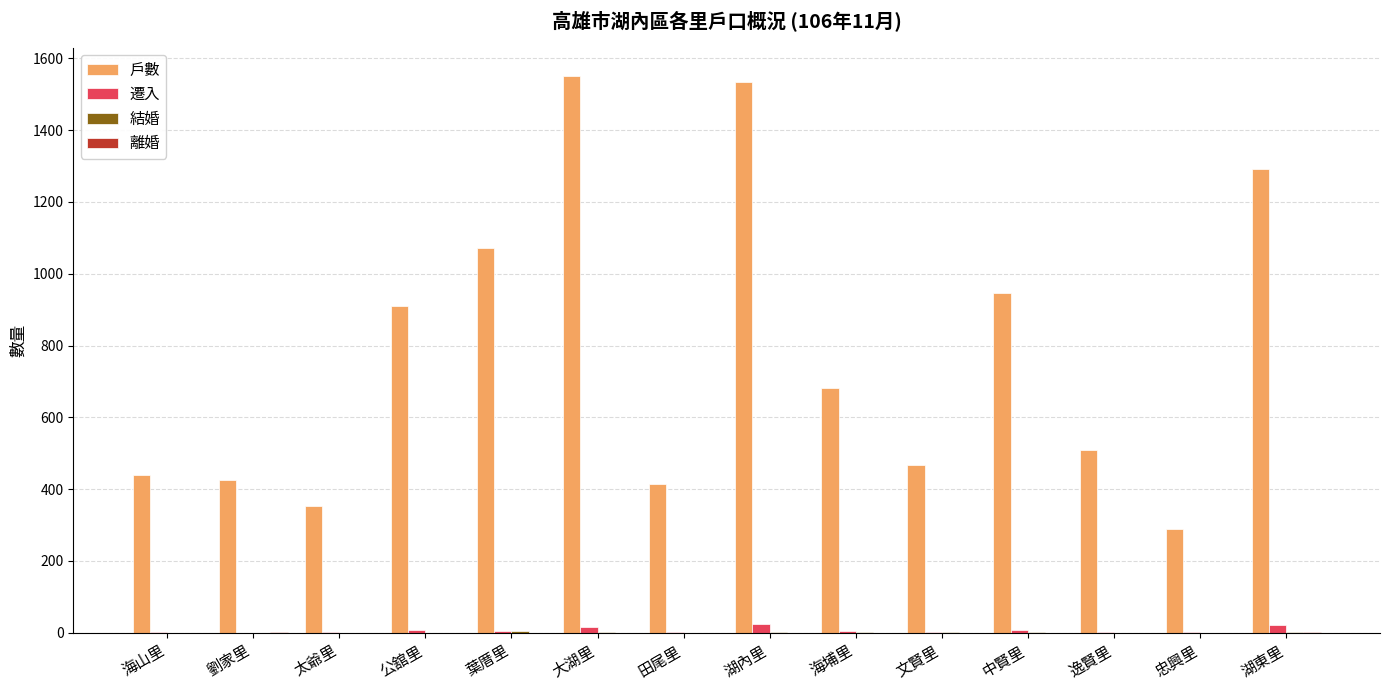

Are the bars horizontal?

No